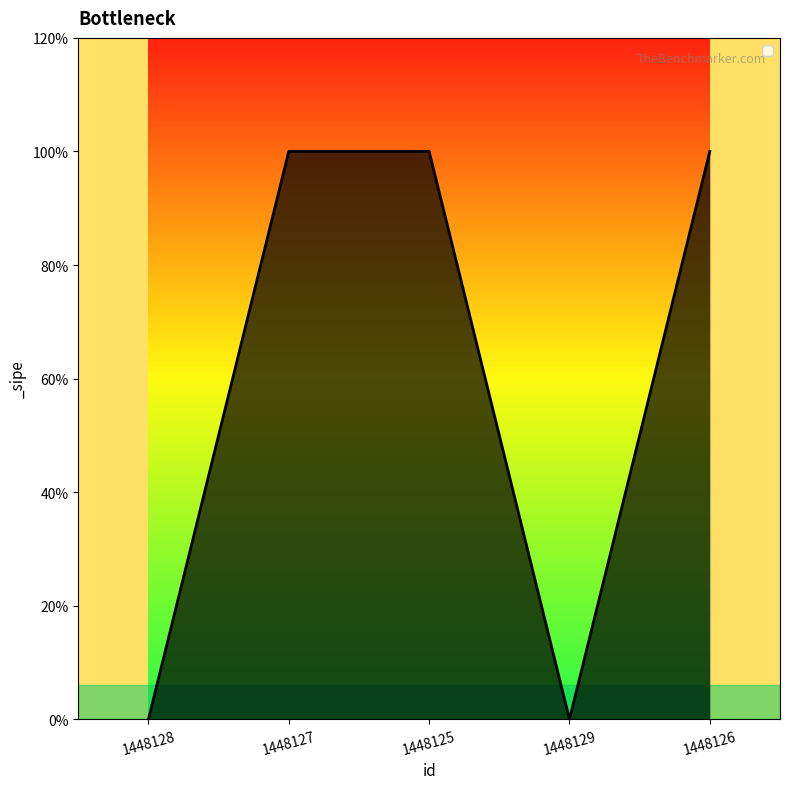

Does the chart have visible grid lines?

No